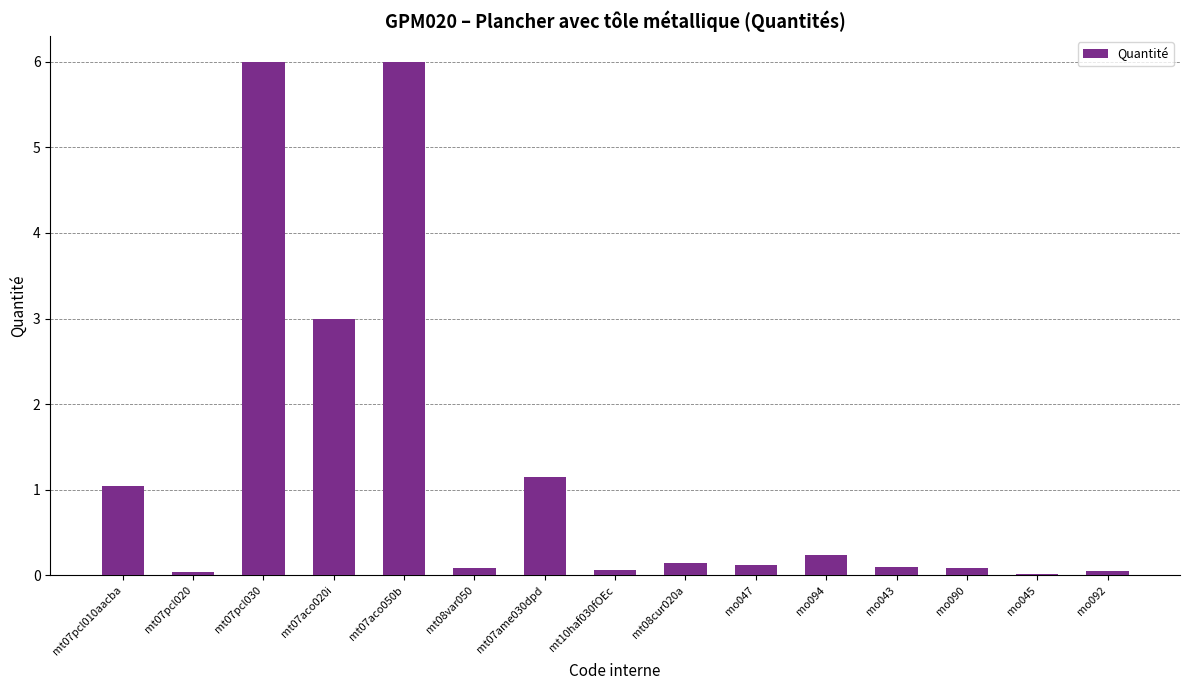

What is the greatest value displayed?

6.0